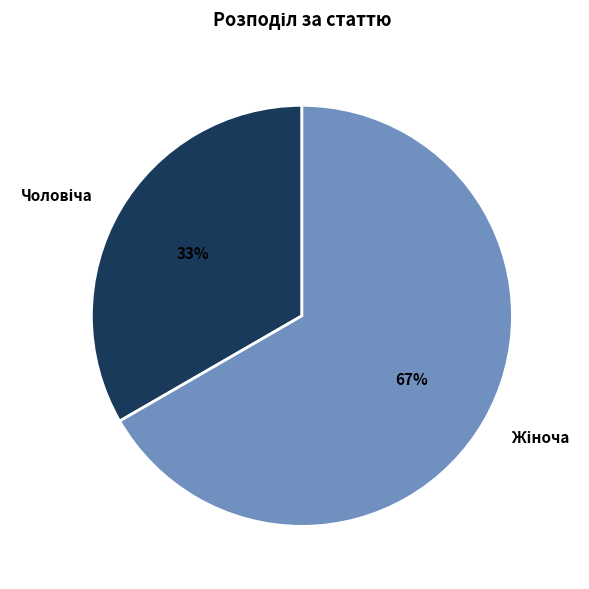

To the nearest percent, what is the average slice percentage?

50%